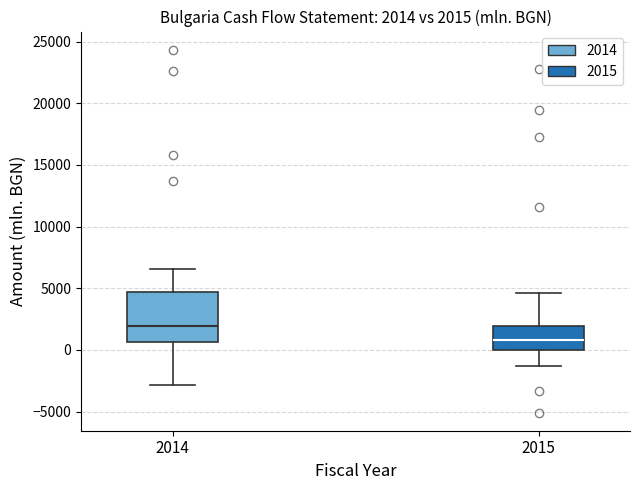

Which box's median line is the lowest?

2015